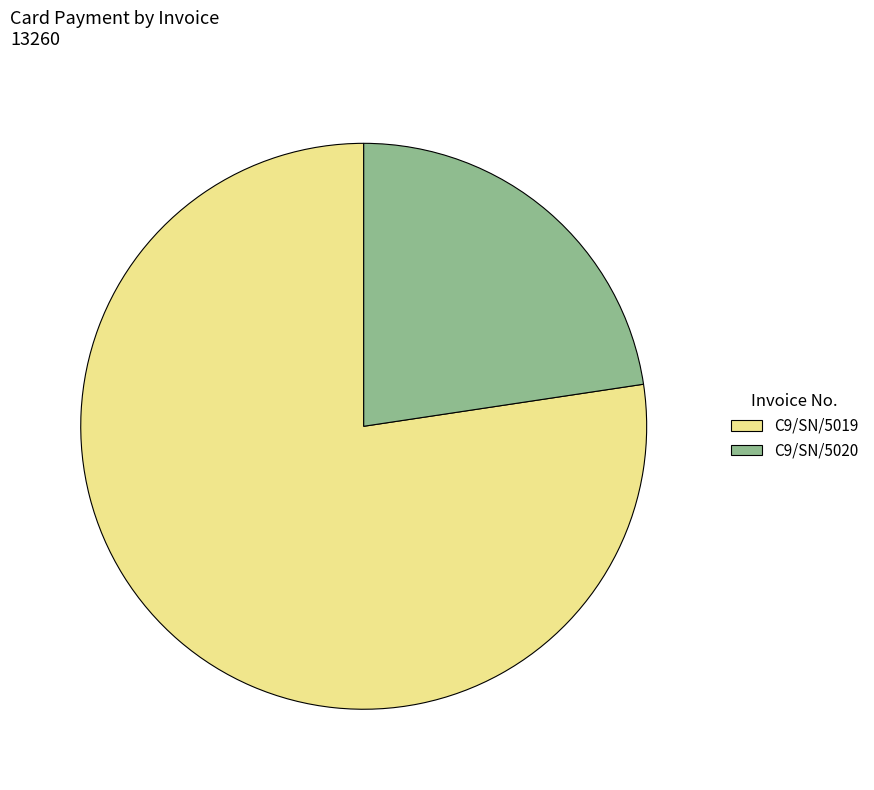

Rank the categories by value from highest to lowest.

C9/SN/5019, C9/SN/5020